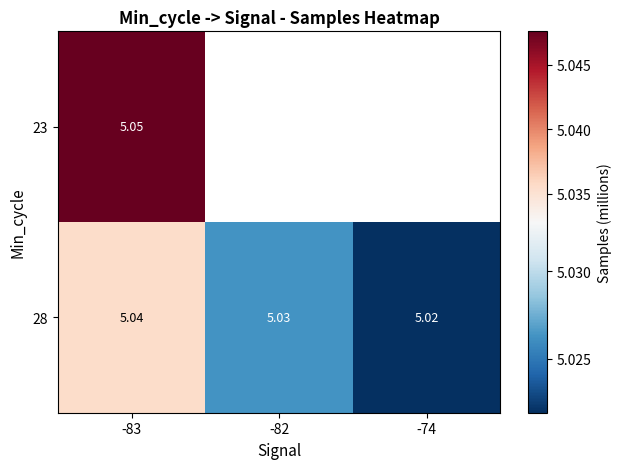

At -83, list the series in order from largest to smallest.

23, 28